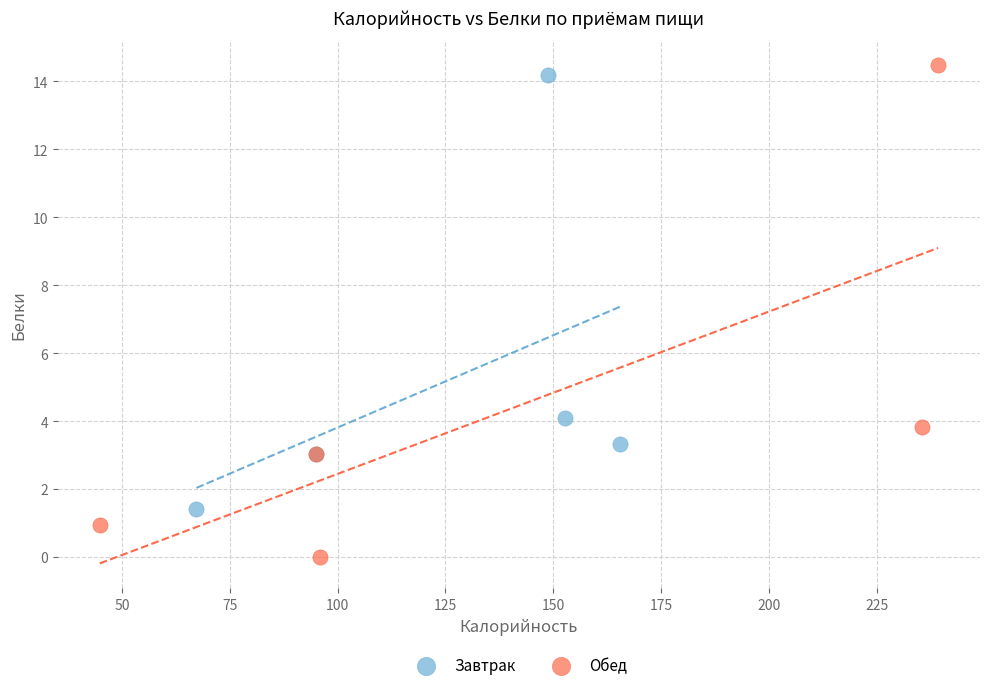

Which series contains the lowest Y value?

Обед